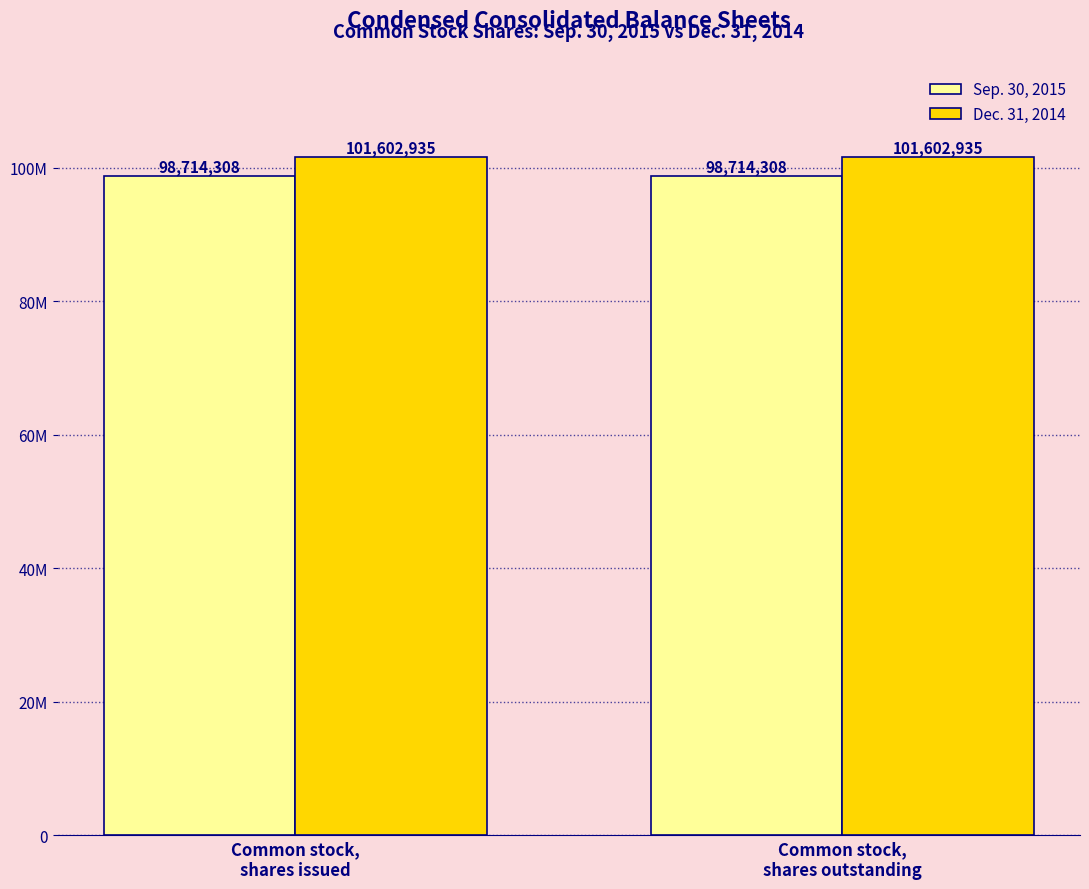

What are all the series names shown in the legend?

Sep. 30, 2015, Dec. 31, 2014